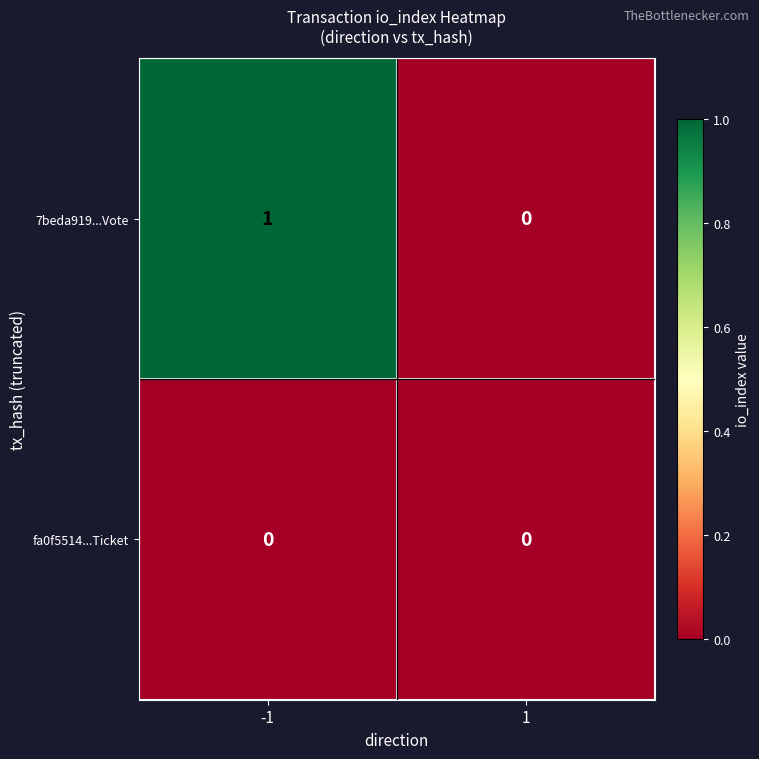

Which series has the largest total across all categories?

7beda919...Vote